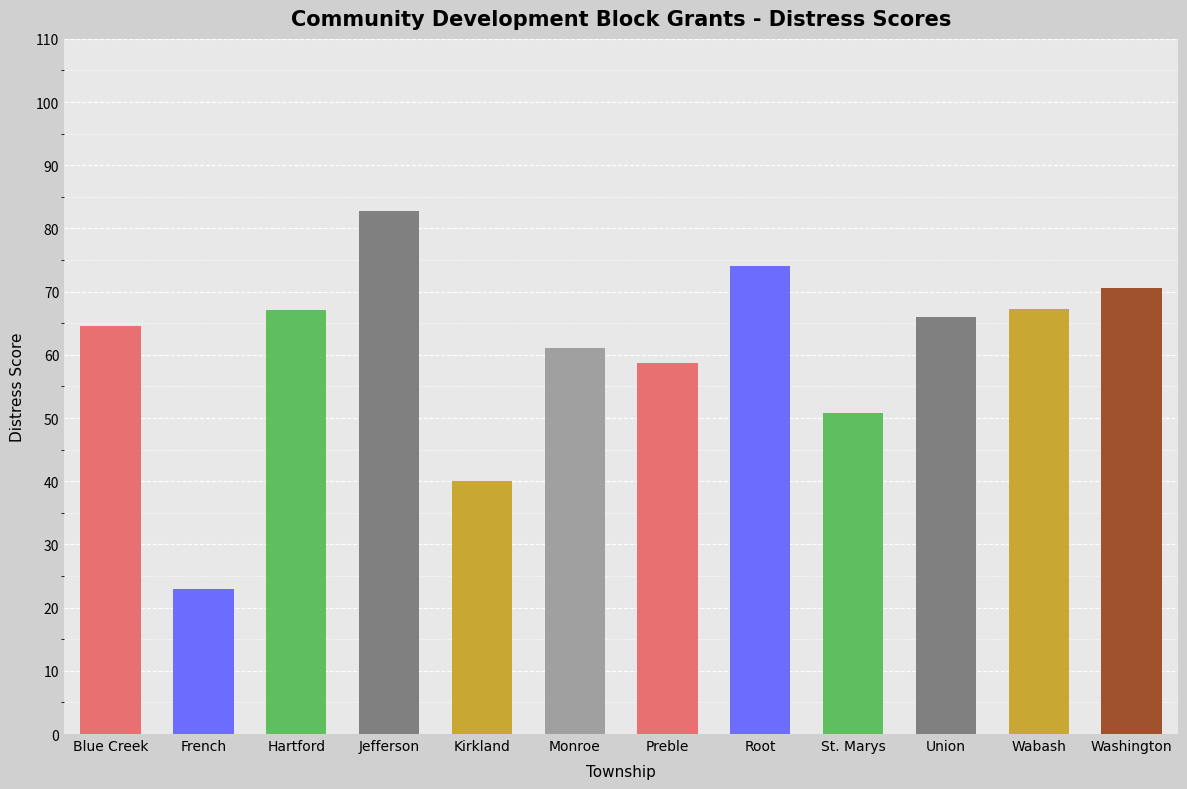

What is the sum of the values at Washington and Union?

136.6